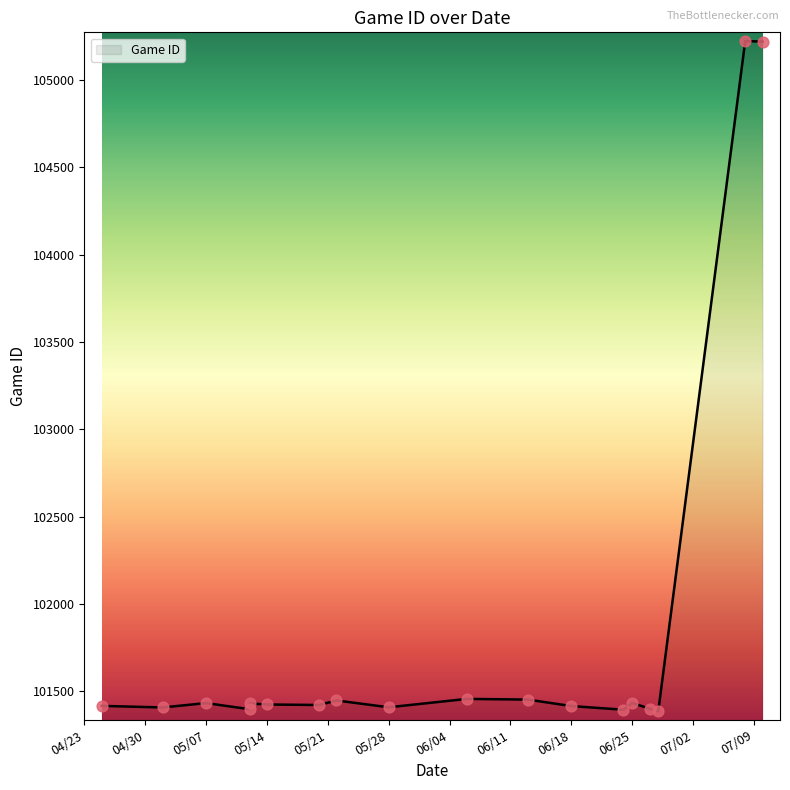

Approximately how many times larger is the value at 6/18/19 compared to 5/12/19?

1.0